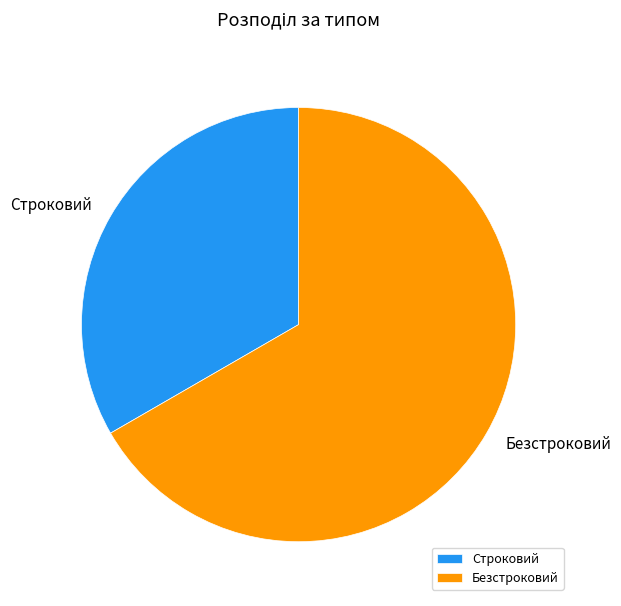

Combined, do Безстроковий and Строковий account for over 50%?

Yes